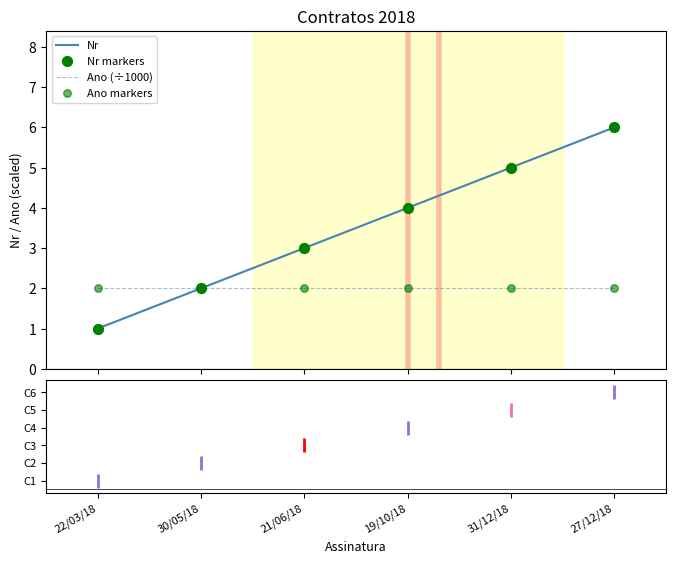

Rank the series by their average value, from lowest to highest.

Ano (÷1000), Nr